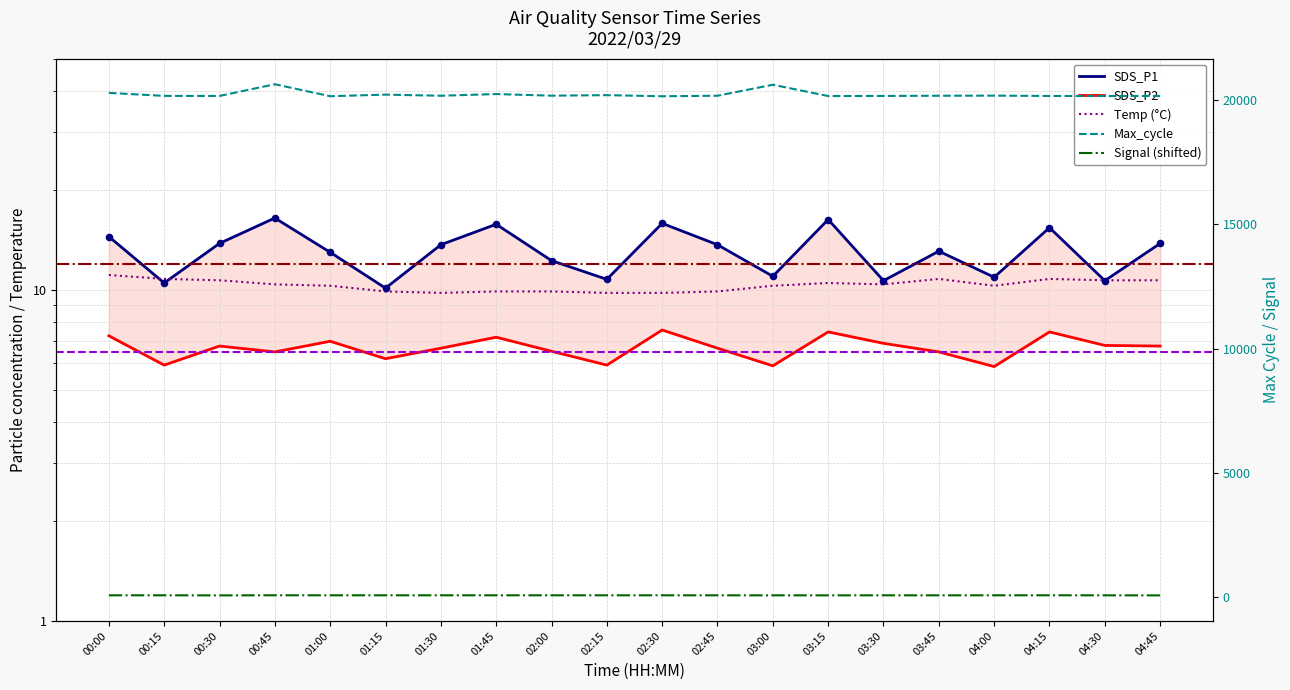

What are all the series names shown in the legend?

SDS_P1, SDS_P2, Temp, Signal, Max_cycle